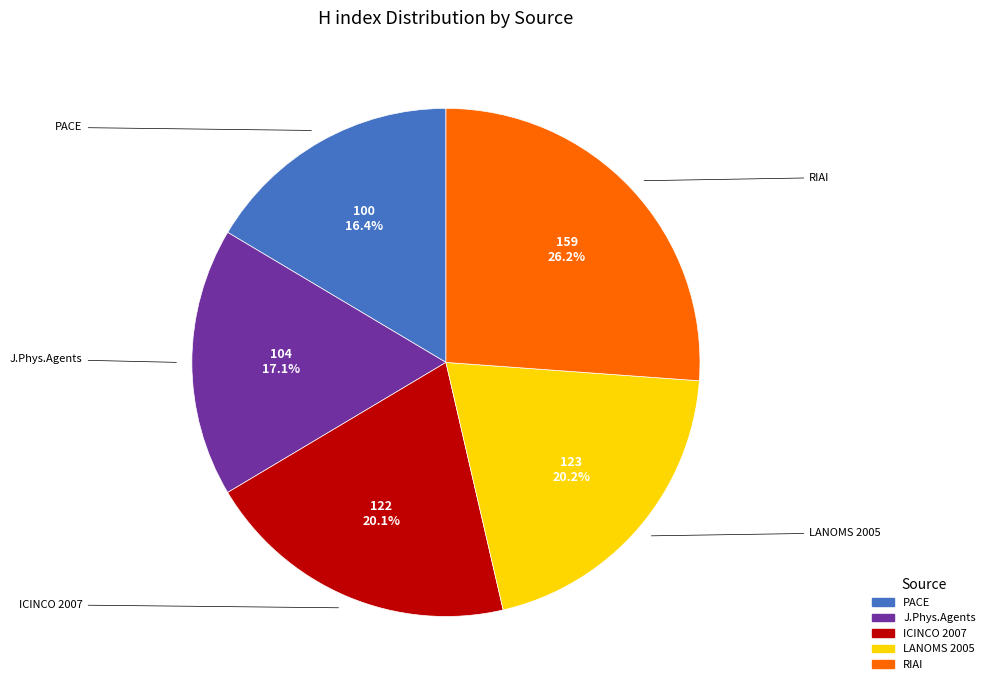

Does any single category account for the majority?

No